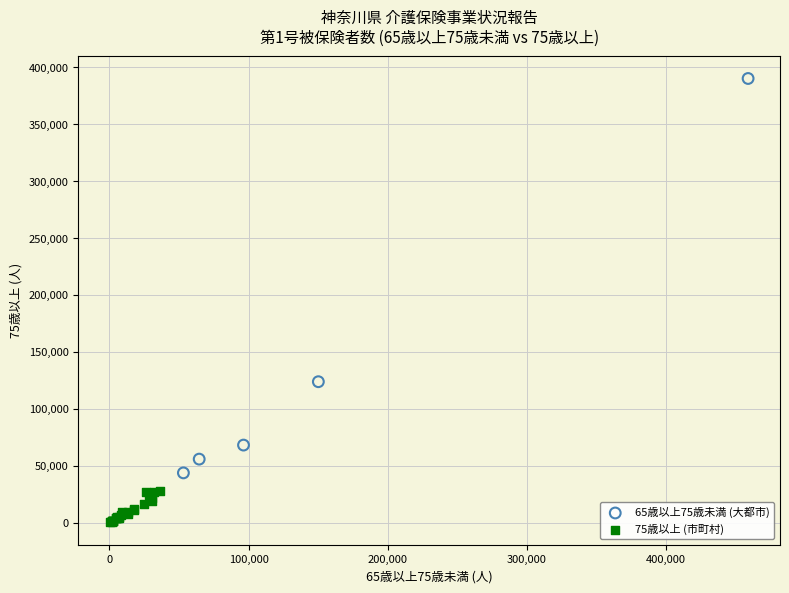

Which series has the widest spread of Y values?

65歳以上75歳未満 (大都市)